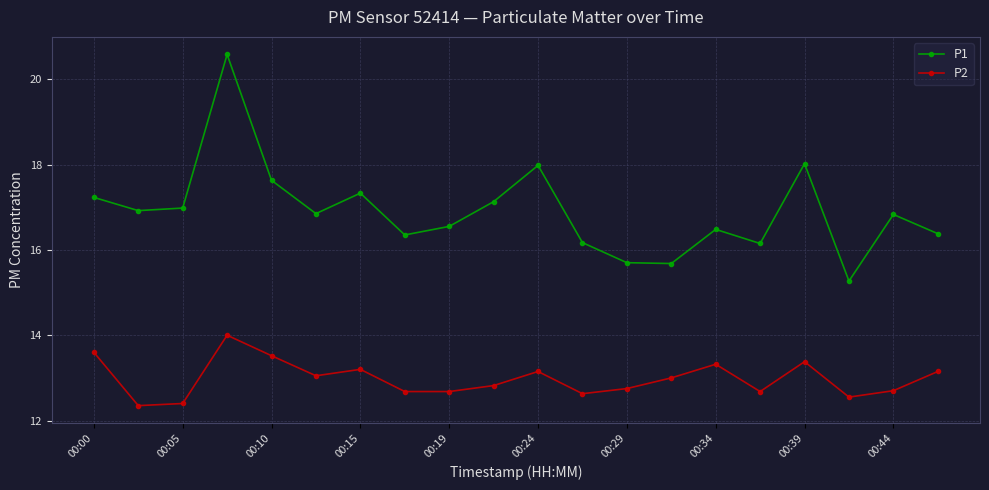

In P1, how many points are higher than both neighbors (excluding endpoints)?

6